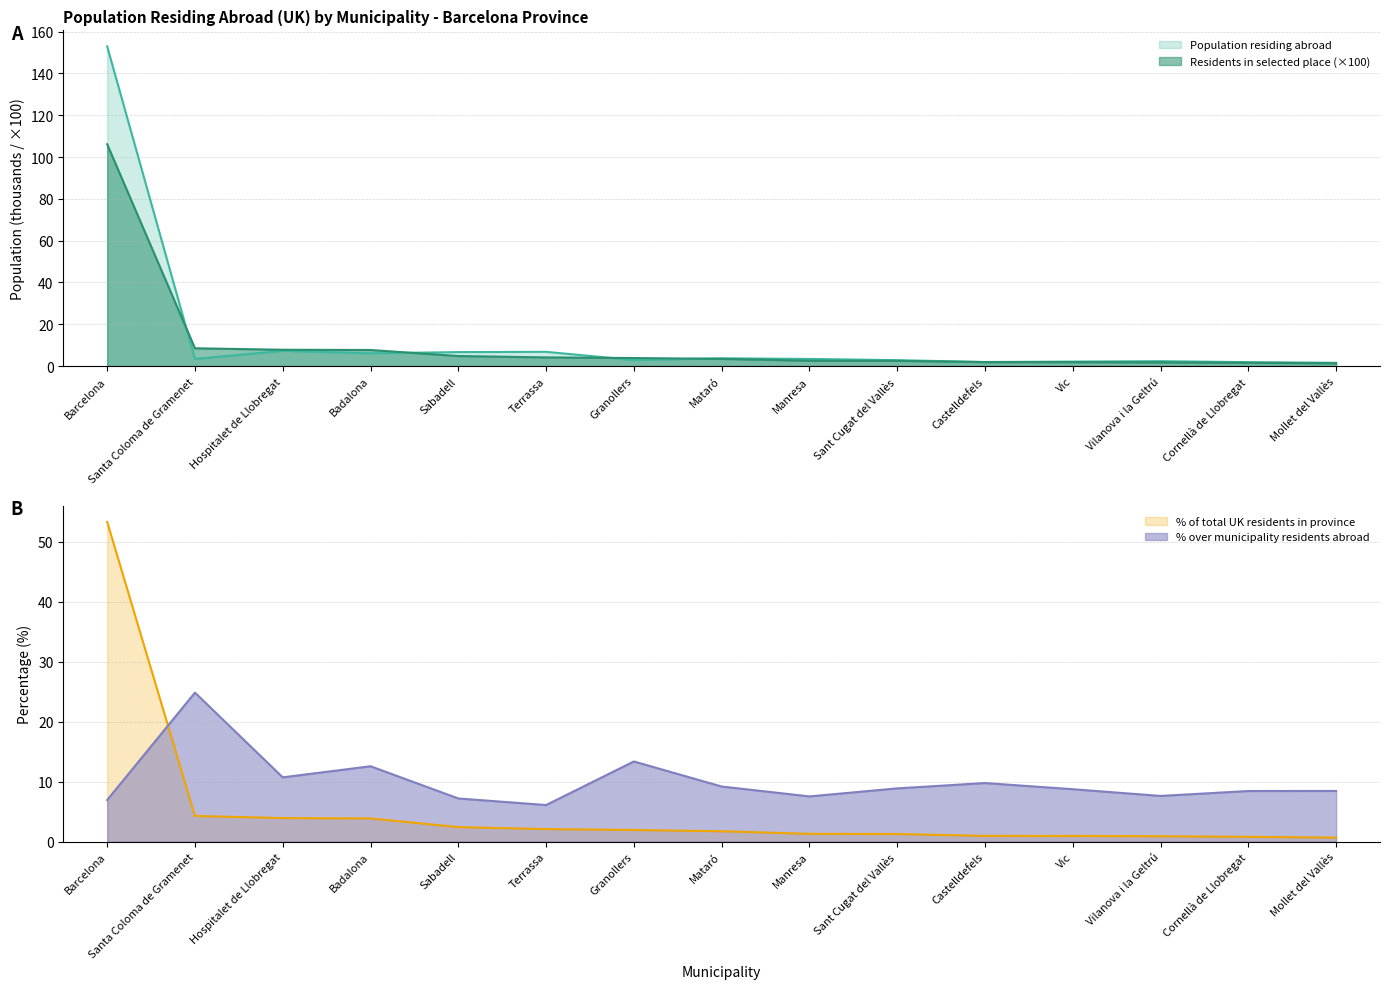

The value of Population residing abroad at Barcelona is 152.9. True or false?

True